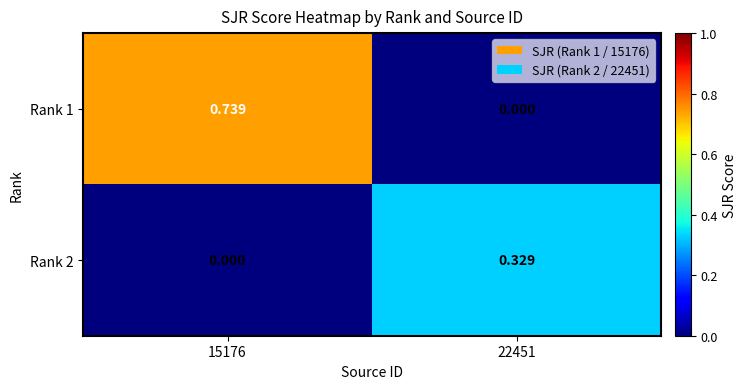

Is the value of Rank 1 at 15176 greater than the value of Rank 2 at 22451?

Yes